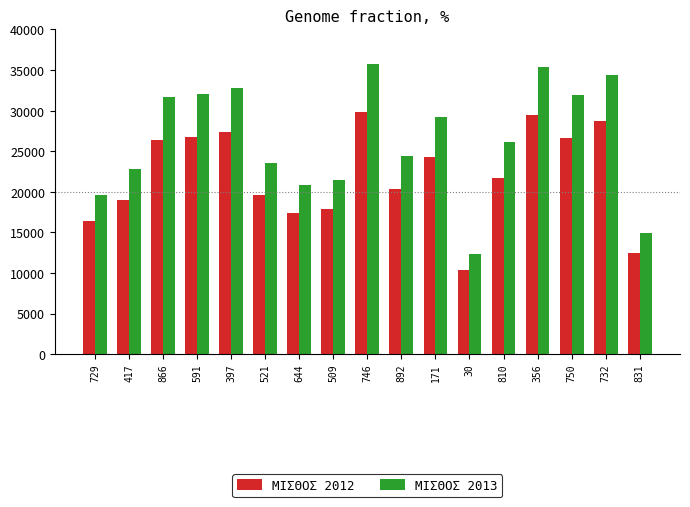

Which label corresponds to the smallest value in the chart?

30